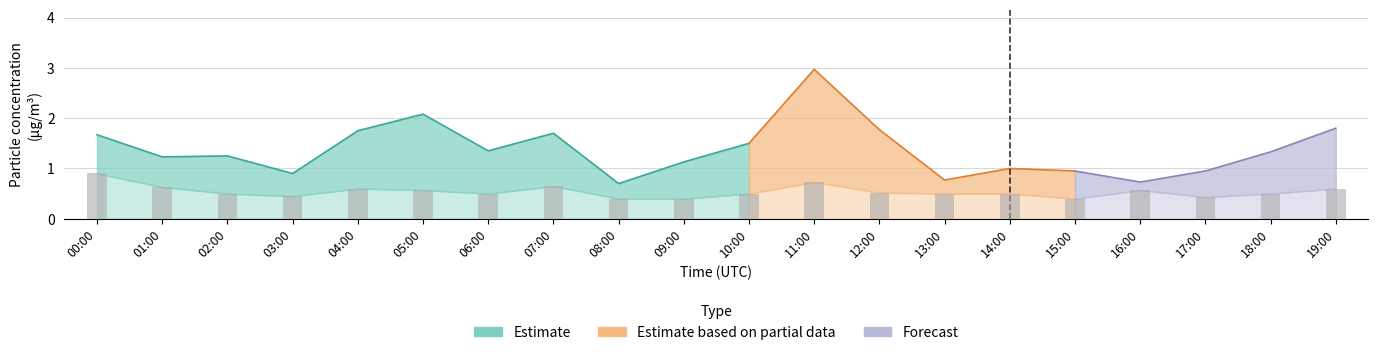

Does the chart contain stacked bars?

No